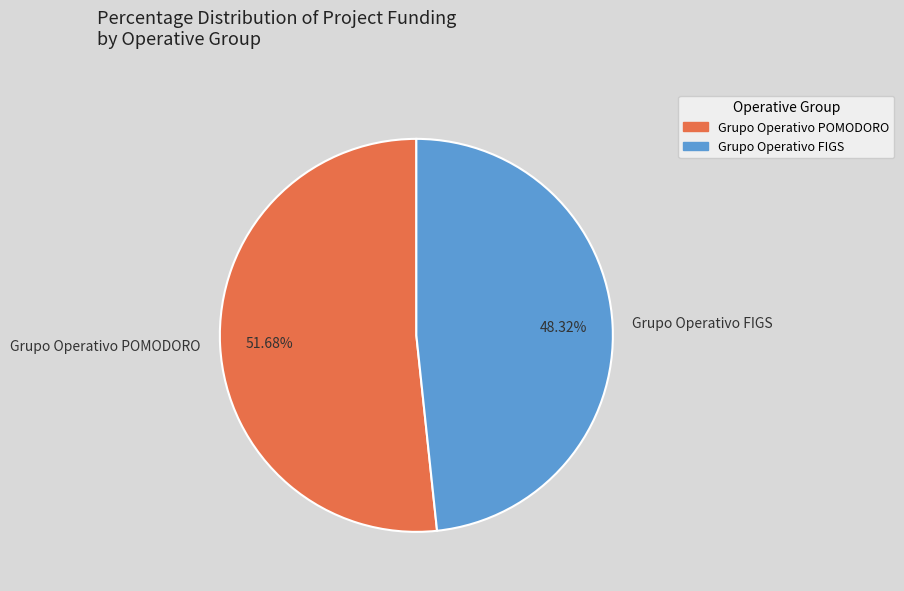

What is the ratio of the value at Grupo Operativo POMODORO to the value at Grupo Operativo FIGS?

1.1